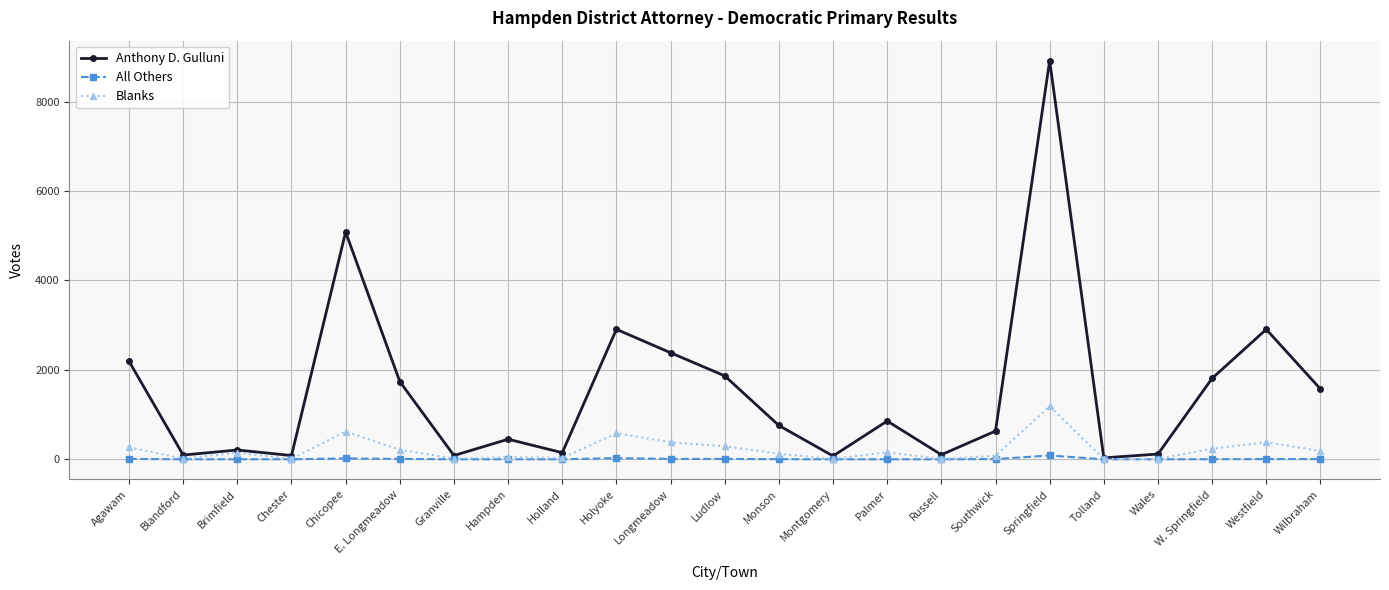

At how many categories does at least one series exceed 3490?

2